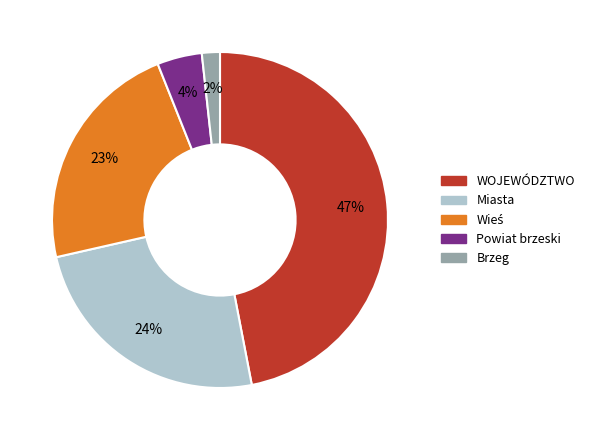

How many slices are in this pie chart?

5